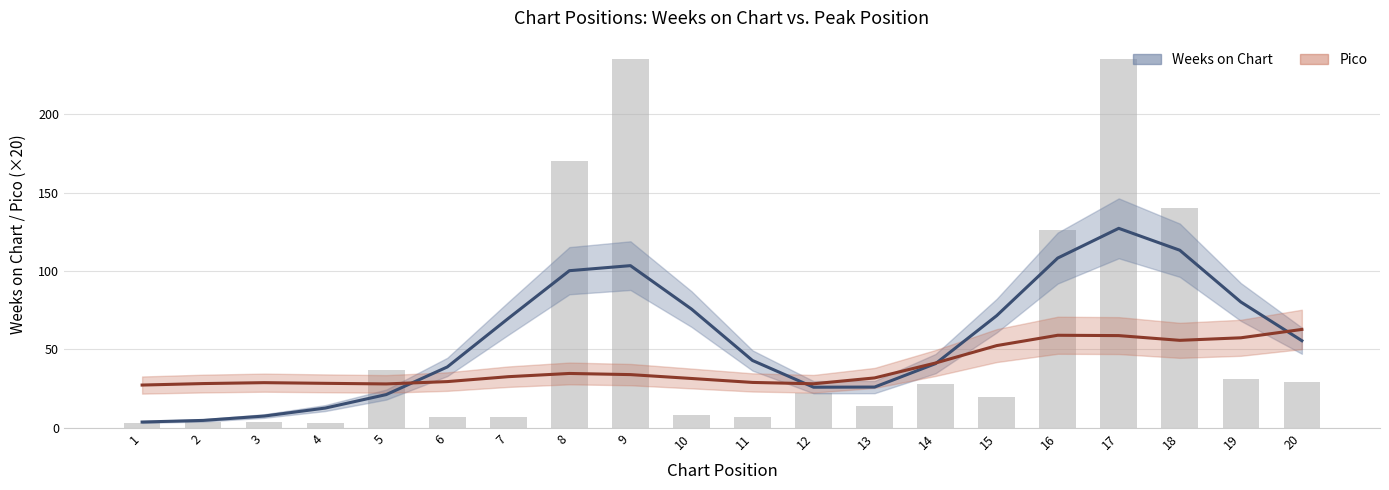

What is the approximate value of Pico at 1?

27.3